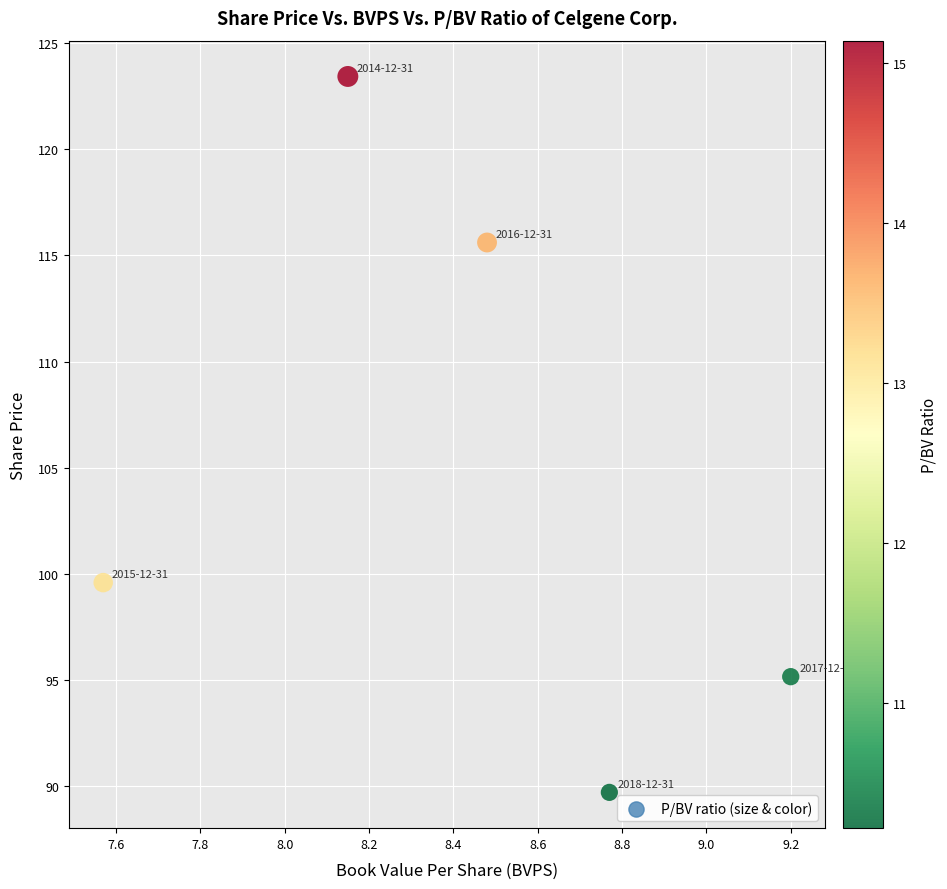

What is the range of Y values (max minus min)?

33.7